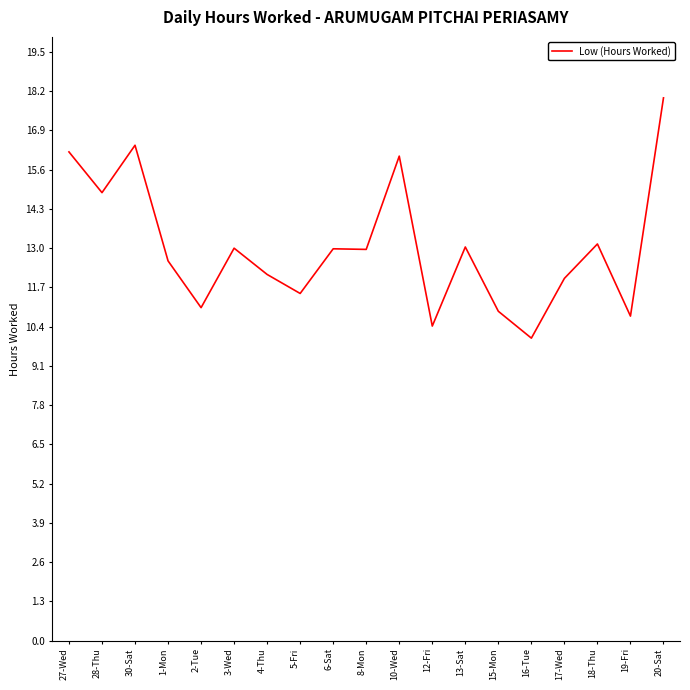

Where does the data first go above 12?

27-Wed